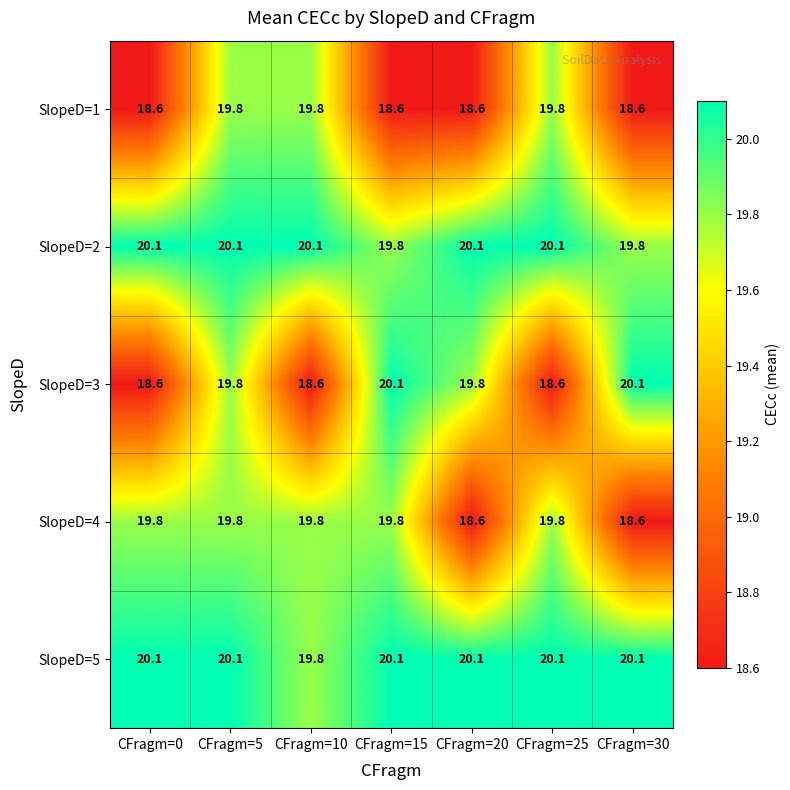

What is the minimum value shown in the chart?

18.6